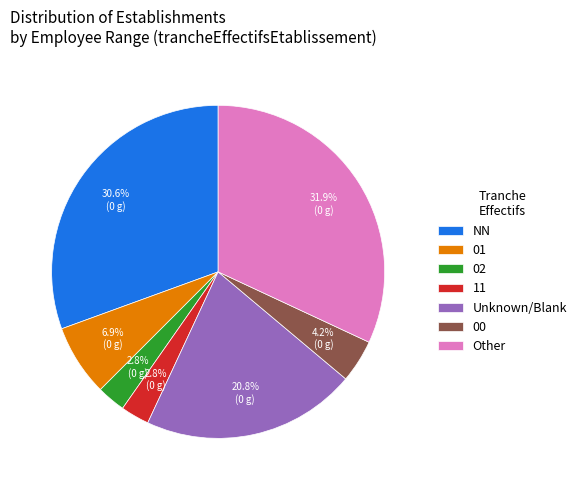

Does Unknown/Blank account for over 50% of the chart?

No